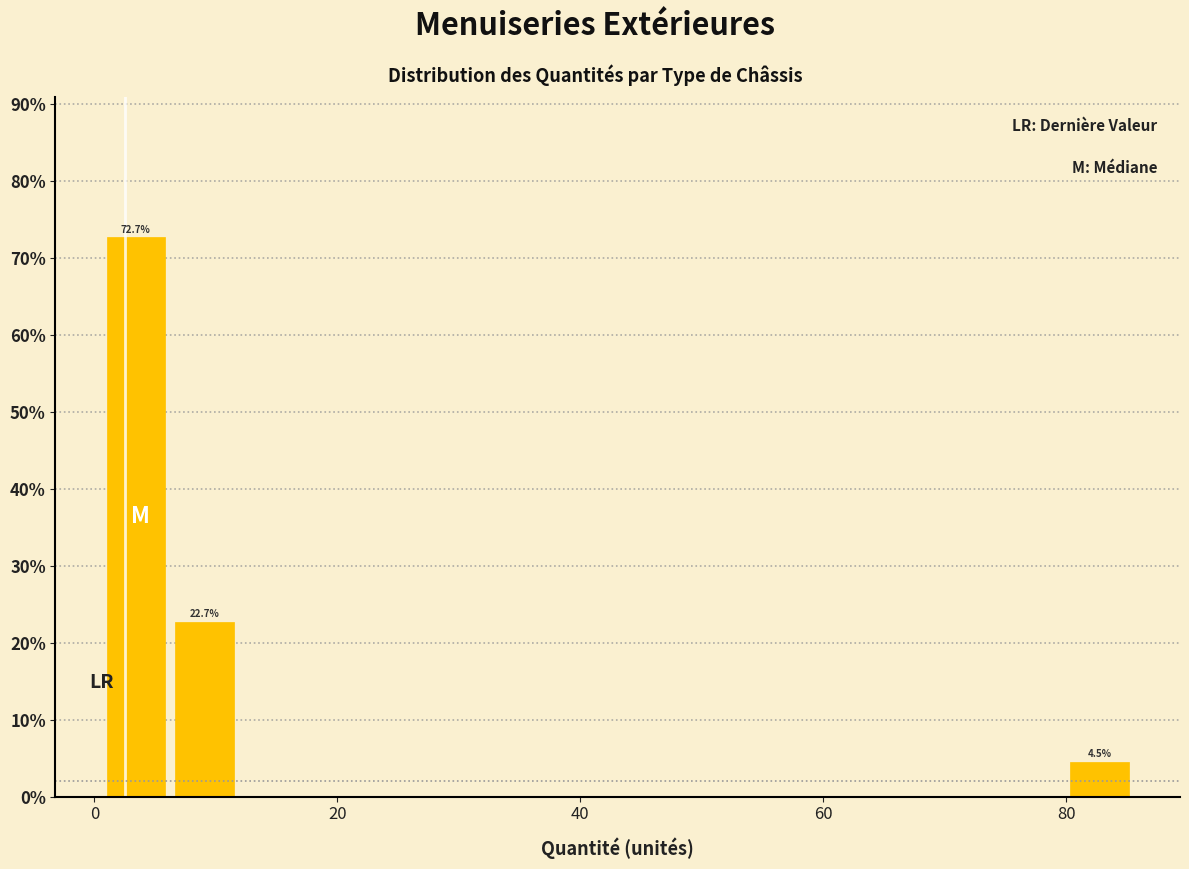

Read against the x-axis, roughly where is the centre of the tallest bar?

4